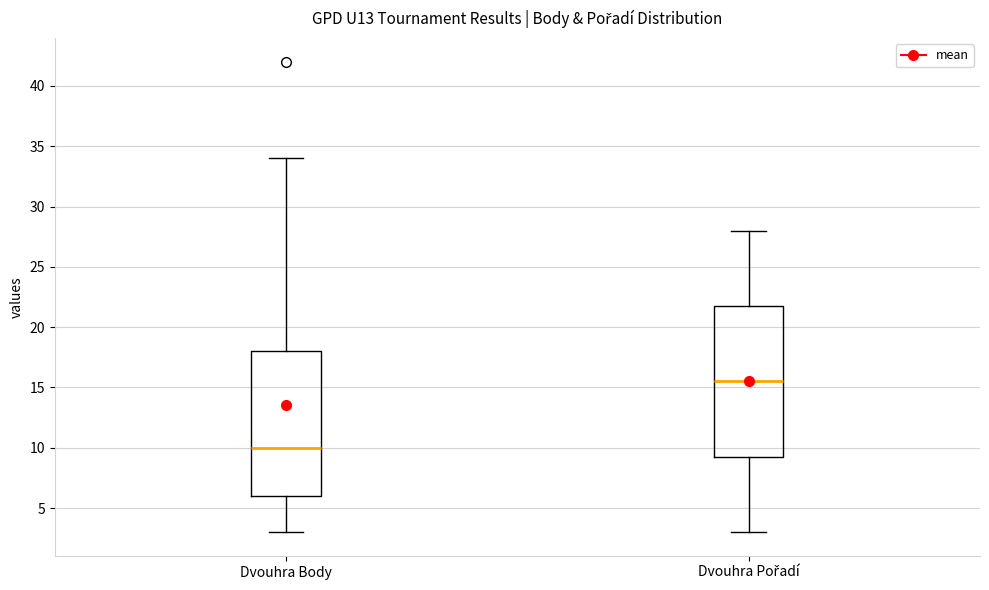

Reading left to right, read every box against the y-axis: the position of its median line, the range the box covers, and the ends of its whiskers. The values are not printed on the chart, so give them approximately, as read against the axis.

Dvouhra Body: median 10.0, box 6.0 to 18.0, whiskers 3.0 to 34.0
Dvouhra Pořadí: median 15.5, box 9.5 to 22.0, whiskers 3.0 to 28.0